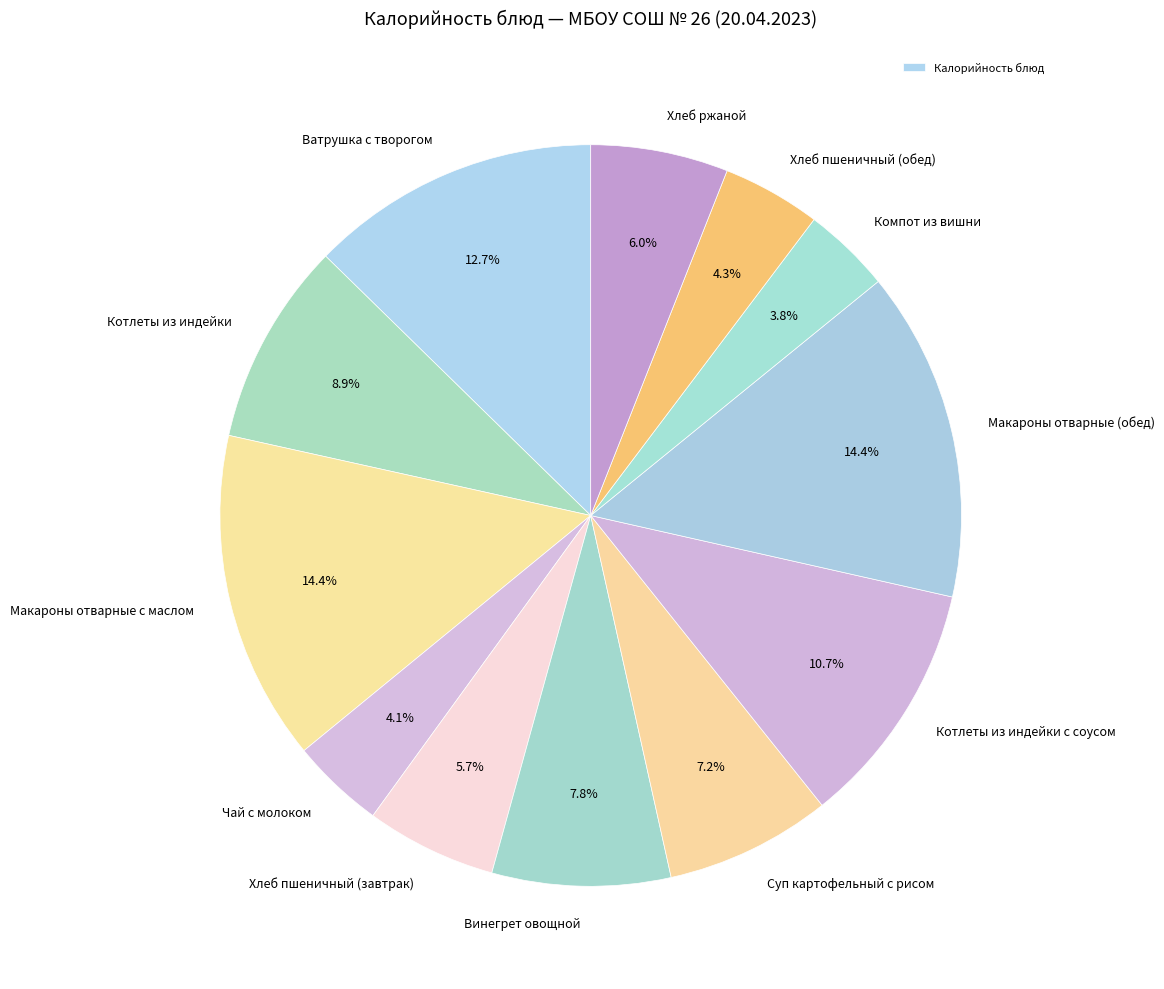

Rank the categories by value from highest to lowest.

Макароны отварные (обед), Макароны отварные с маслом, Ватрушка с творогом, Котлеты из индейки с соусом, Котлеты из индейки, Винегрет овощной, Суп картофельный с рисом, Хлеб ржаной, Хлеб пшеничный (завтрак), Хлеб пшеничный (обед), Чай с молоком, Компот из вишни